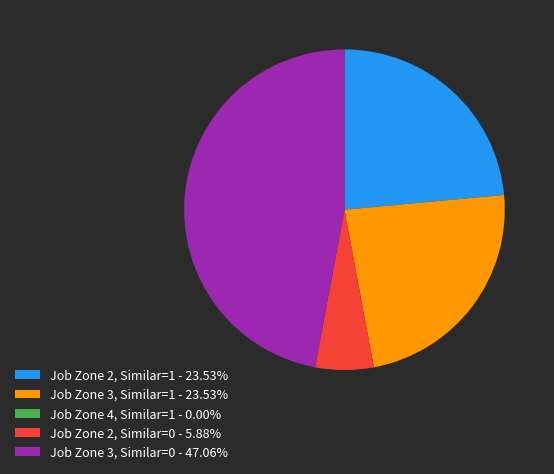

Does any single category account for the majority?

No